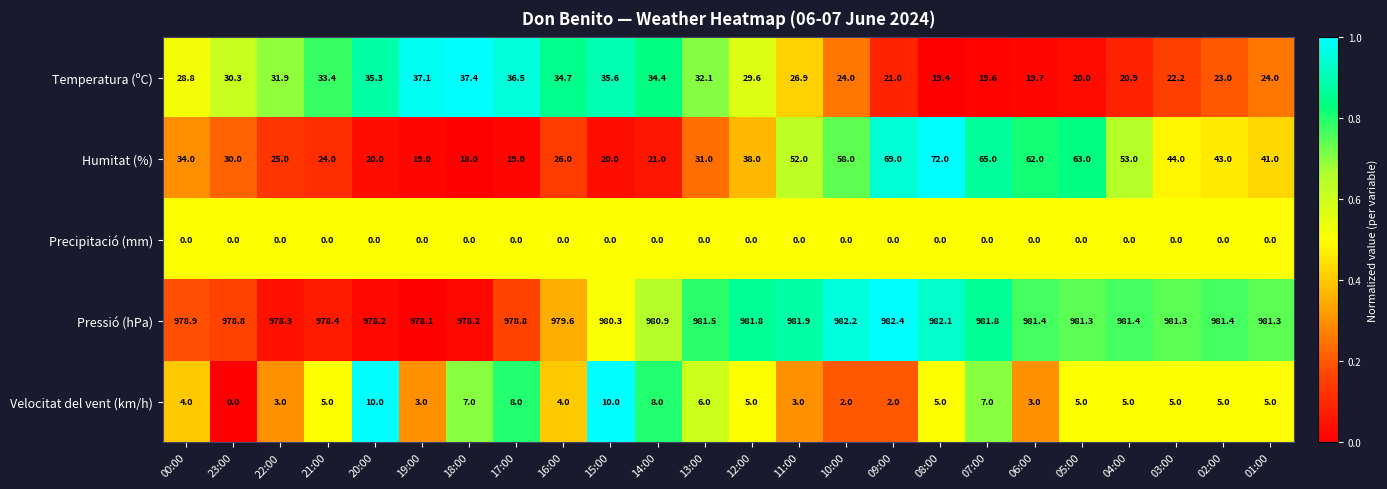

How many data points does each series have?

24